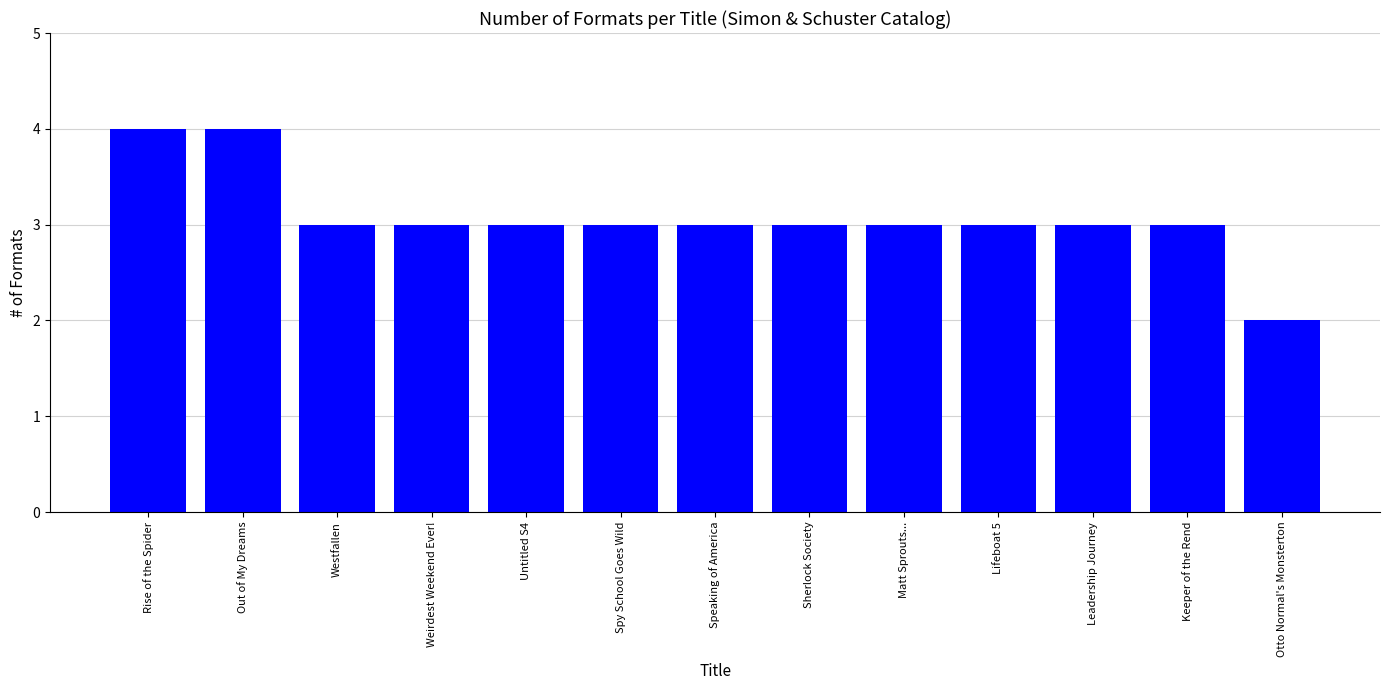

What is the change in value from Rise of the Spider to Spy School Goes Wild?

-1